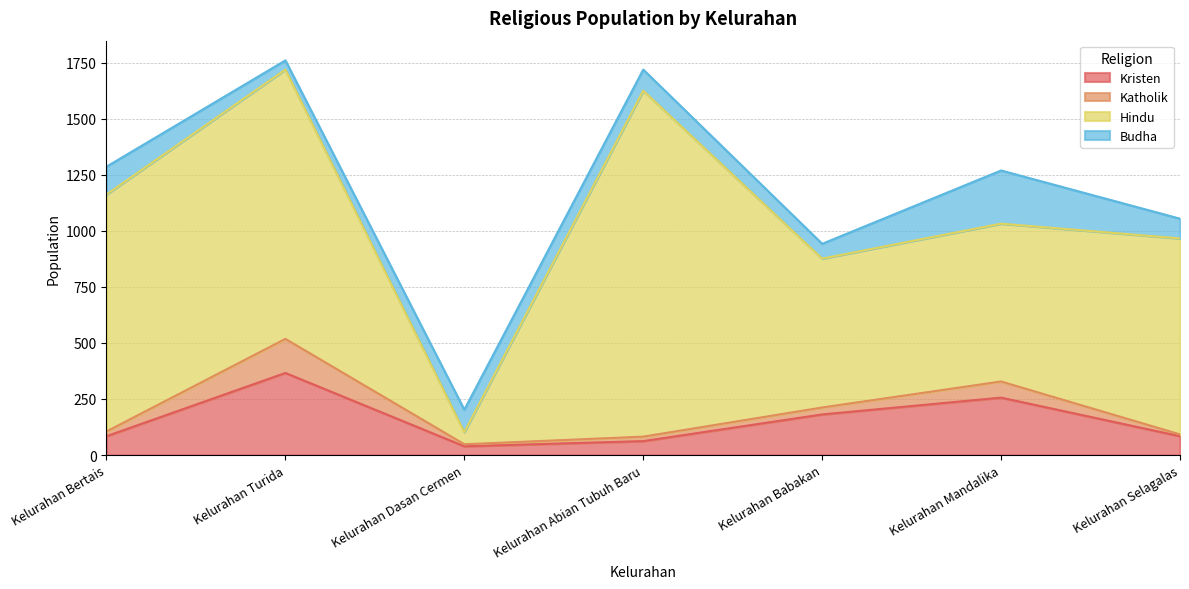

How many values in the Budha series exceed 94?

3